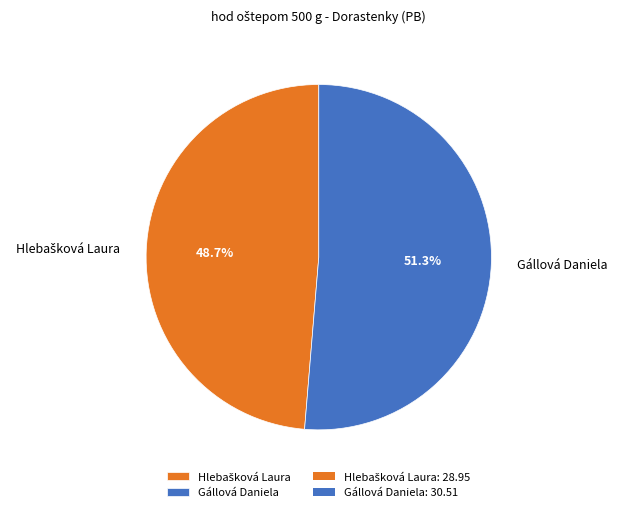

To the nearest percent, what portion does Gállová Daniela represent?

51%